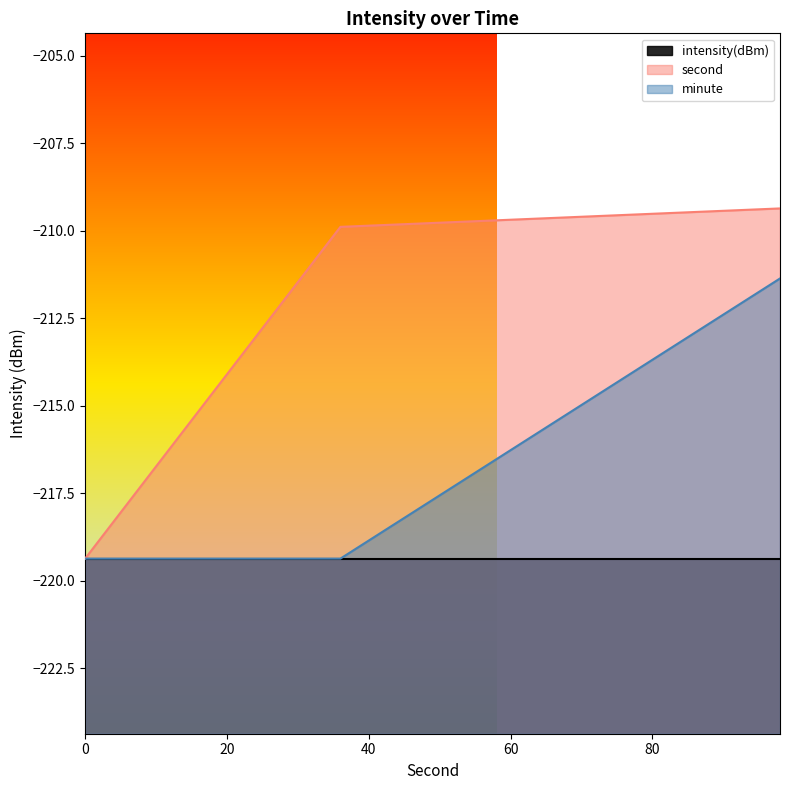

Between 28 and 14, which is larger?

28